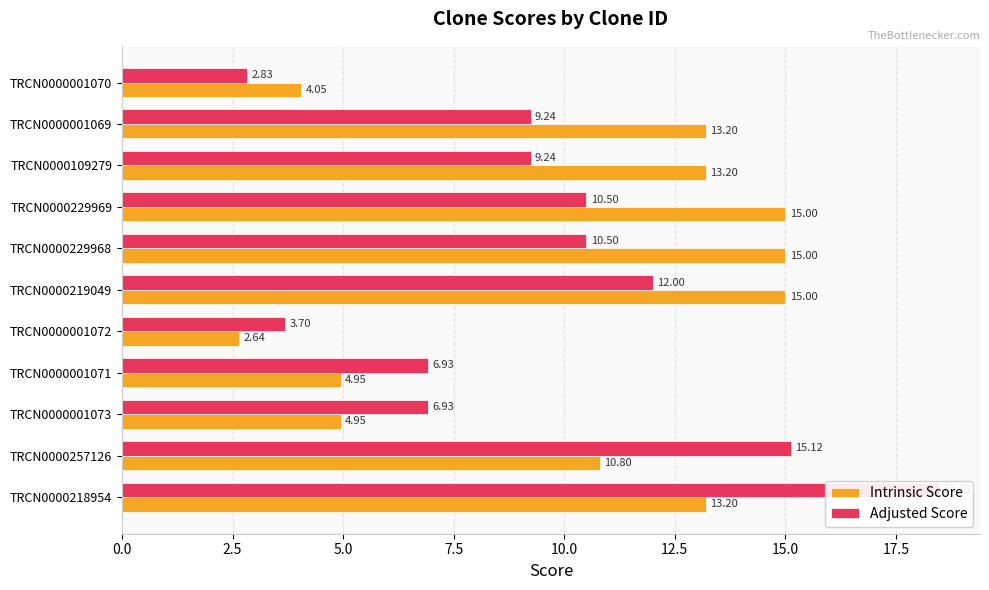

Is it true that Adjusted Score equals 16.4 at TRCN0000229968?

False